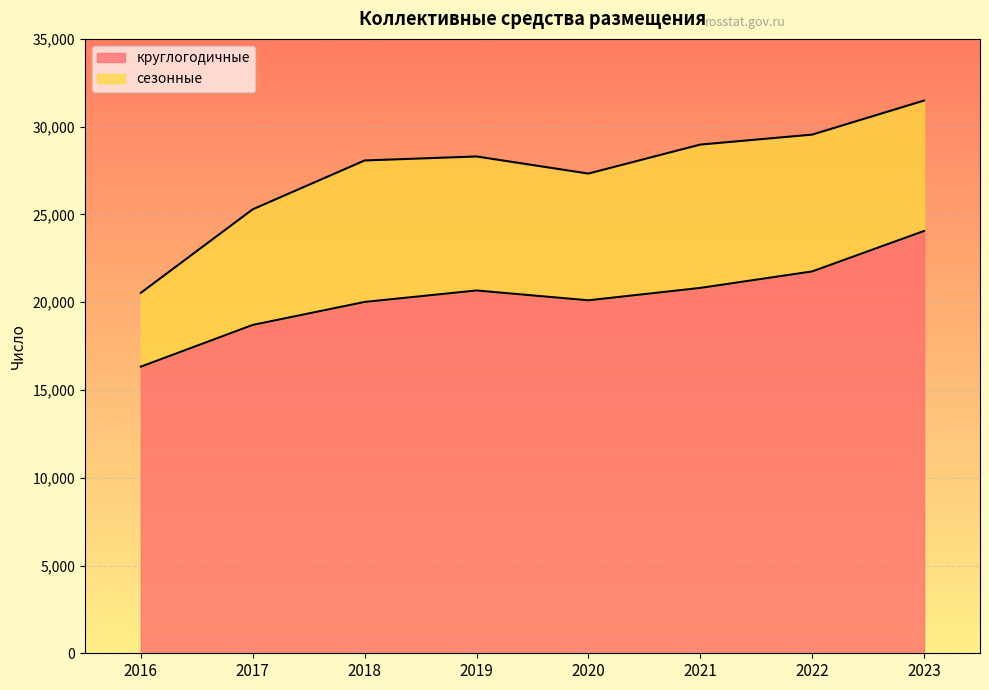

What is the smallest value displayed?

16328